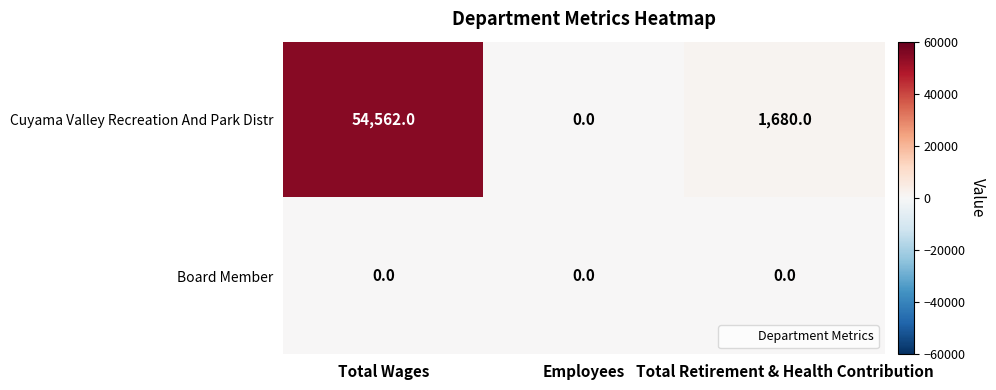

List the series in order of their peak value, highest first.

Cuyama Valley Recreation And Park Distr, Board Member